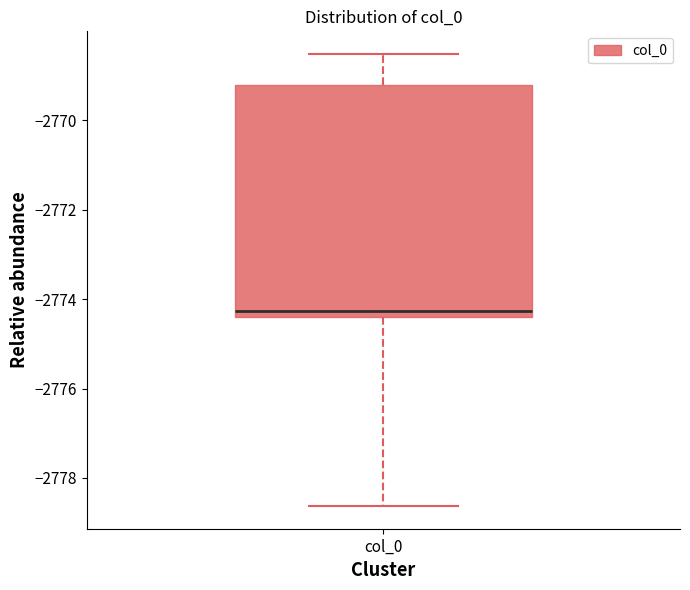

Read this box plot against the y-axis: the position of the median line, the range covered by the box, and the ends of both whiskers. The values are not printed on the chart, so give them approximately, as read against the axis.

median -2774.2, box -2774.4 to -2769.2, whiskers -2778.6 to -2768.6